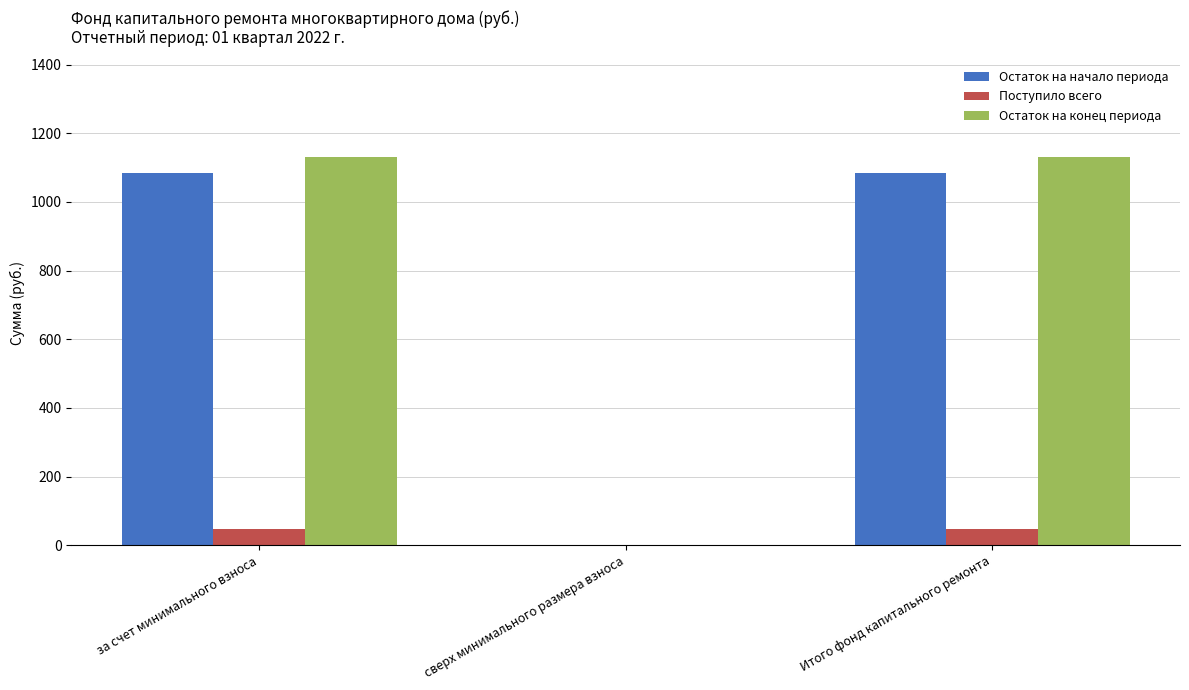

How many groups of bars are there?

3